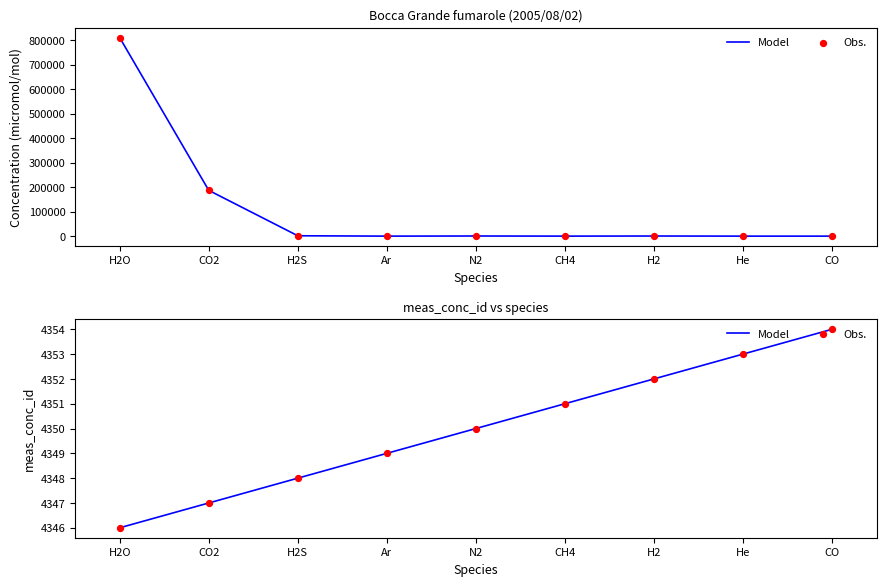

Which series has the largest total across all categories?

Model